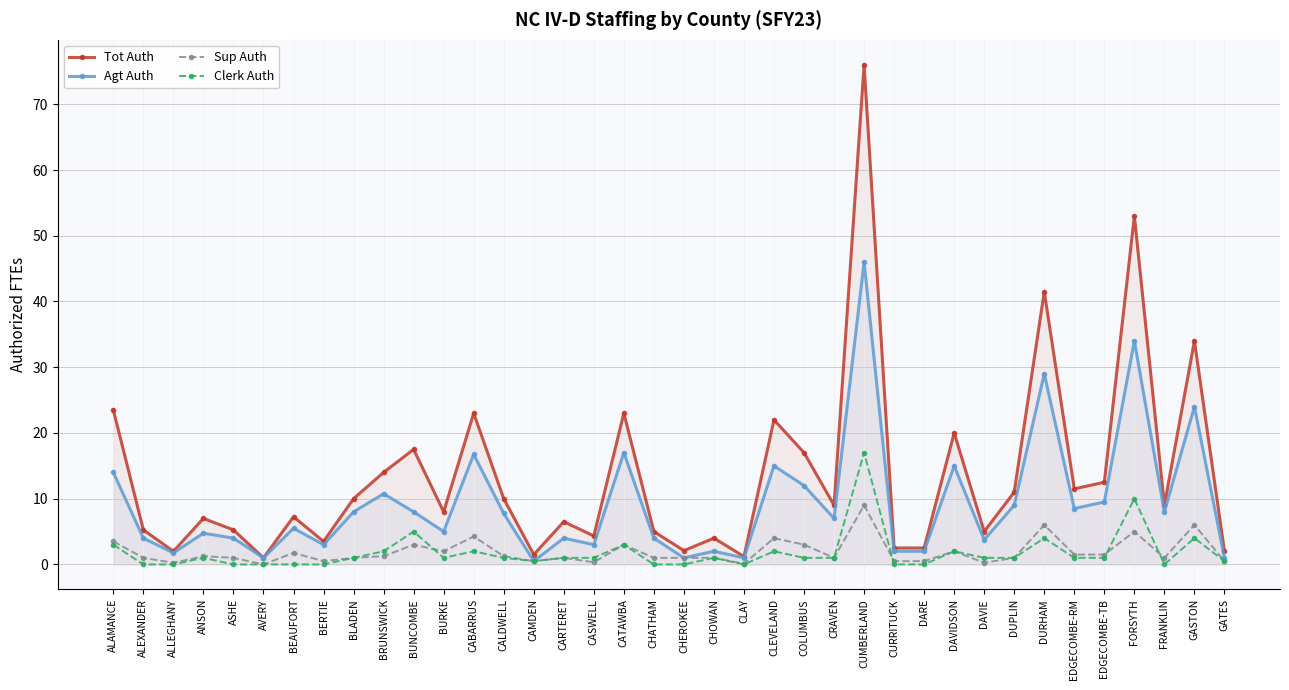

Does the chart display data point markers on the line(s)?

Yes